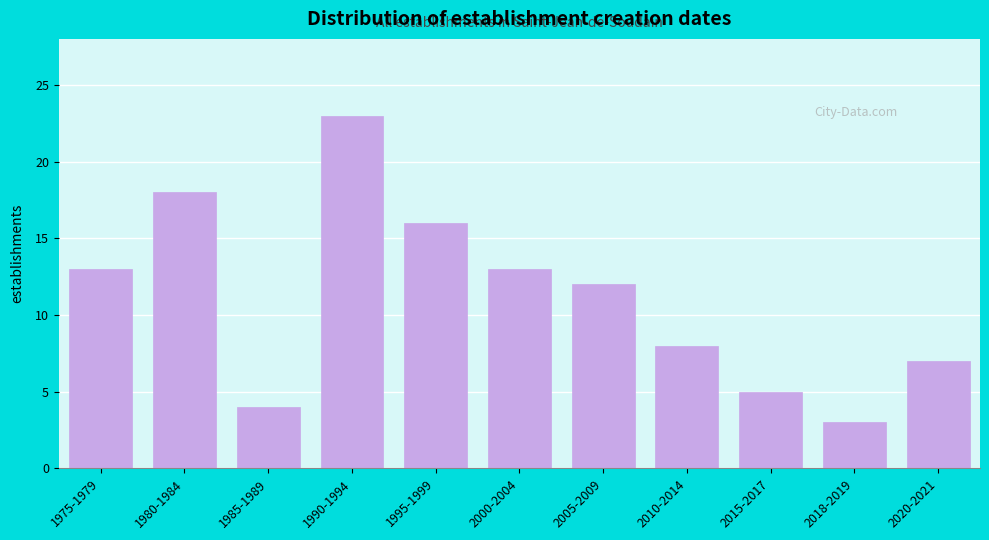

Reading left to right, what are all the values shown in this chart?

1975-1979=13	1980-1984=18	1985-1989=4	1990-1994=23	1995-1999=16	2000-2004=13	2005-2009=12	2010-2014=8	2015-2017=5	2018-2019=3	2020-2021=7